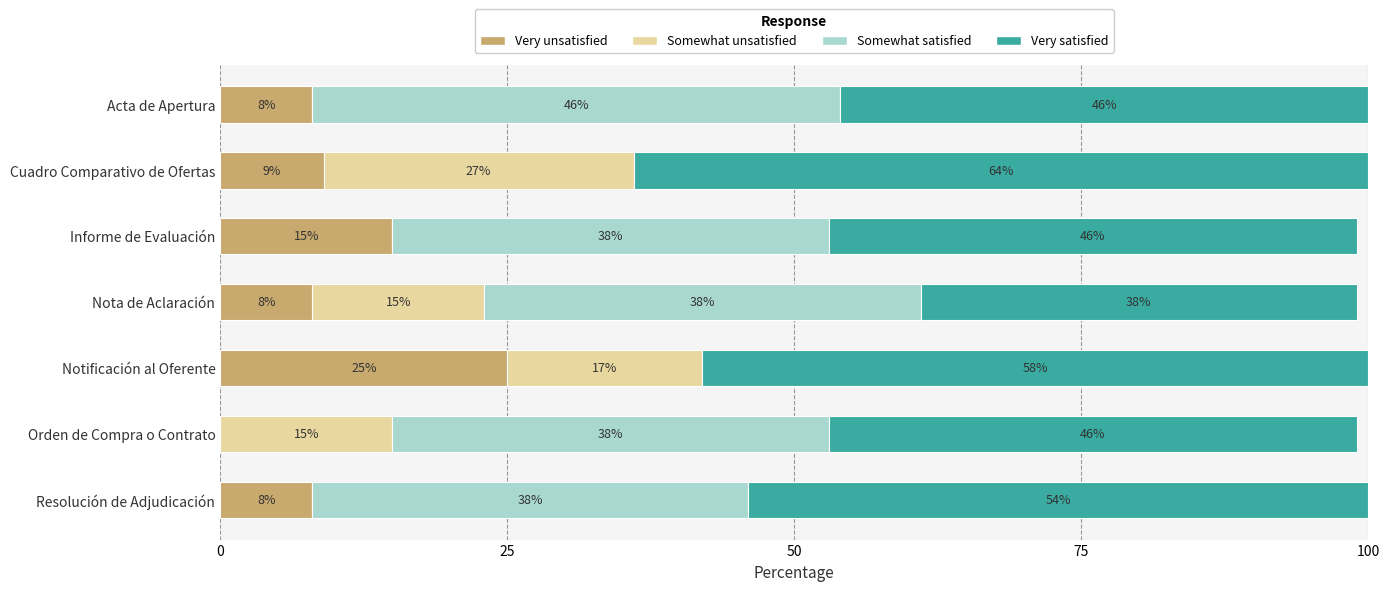

Is it true that Very unsatisfied equals 5 at Notificación al Oferente?

False